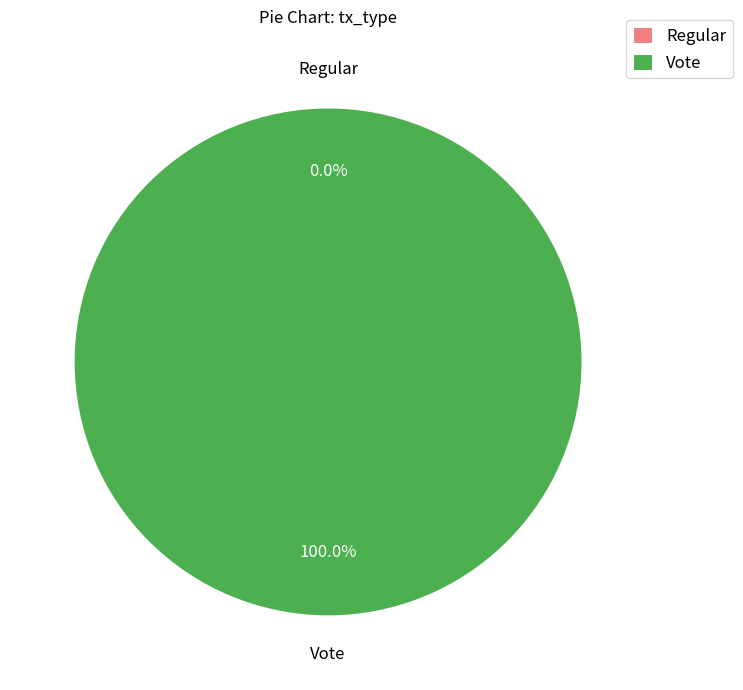

How many segments does this pie chart have?

2